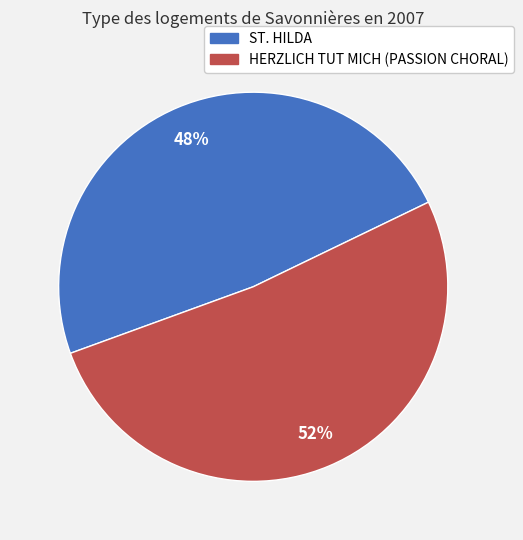

Which slice is the smallest?

ST. HILDA